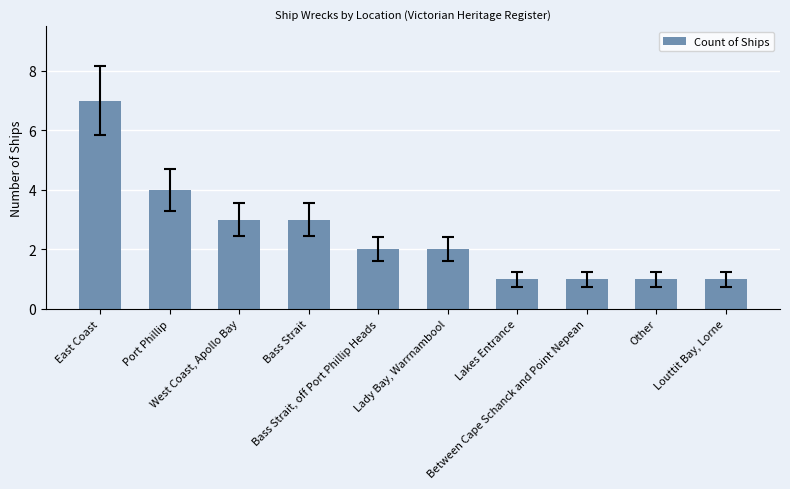

Are the bars horizontal?

No